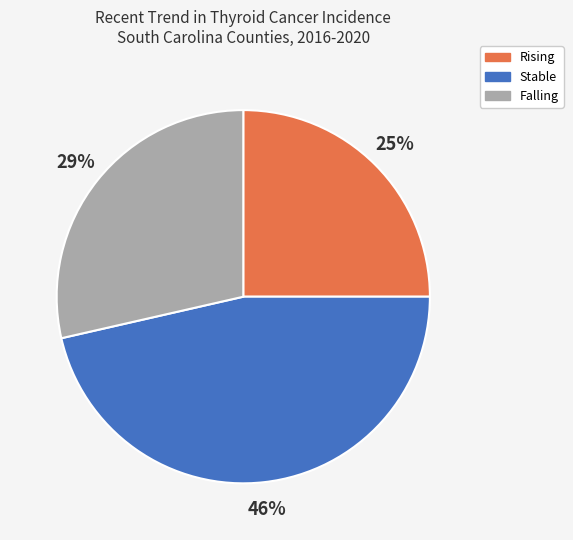

Is there a majority slice in this chart?

No